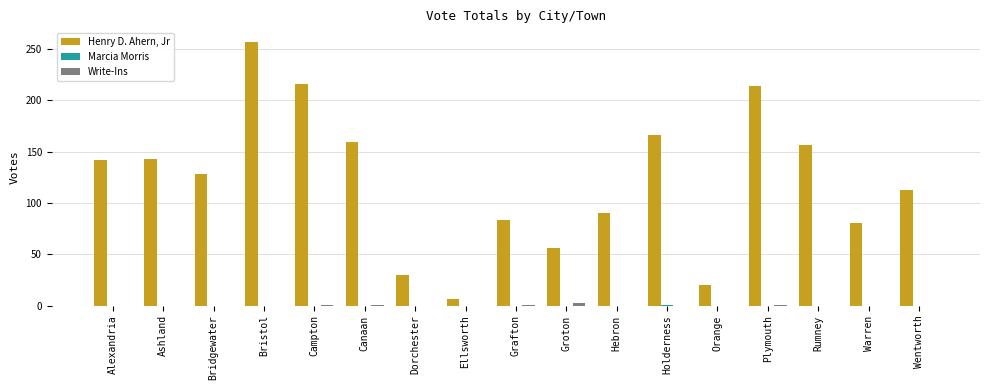

Is it true that Henry D. Ahern, Jr equals 41 at Dorchester?

False